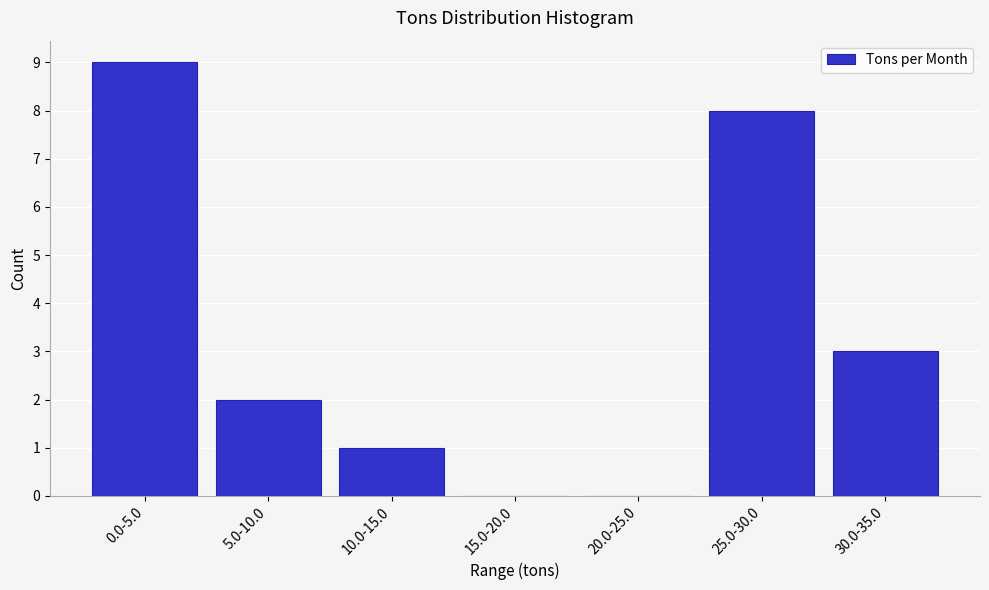

Reading right to left, what are all the values shown in this chart?

30.0-35.0=3	25.0-30.0=8	20.0-25.0=0	15.0-20.0=0	10.0-15.0=1	5.0-10.0=2	0.0-5.0=9